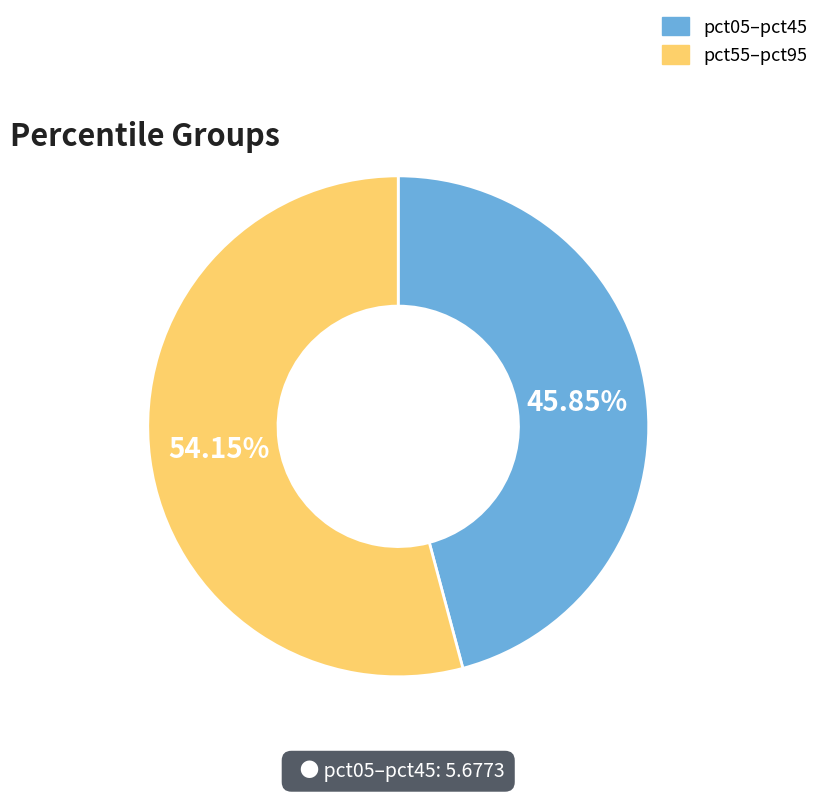

What is the ratio of the value at pct55–pct95 to the value at pct05–pct45?

1.2